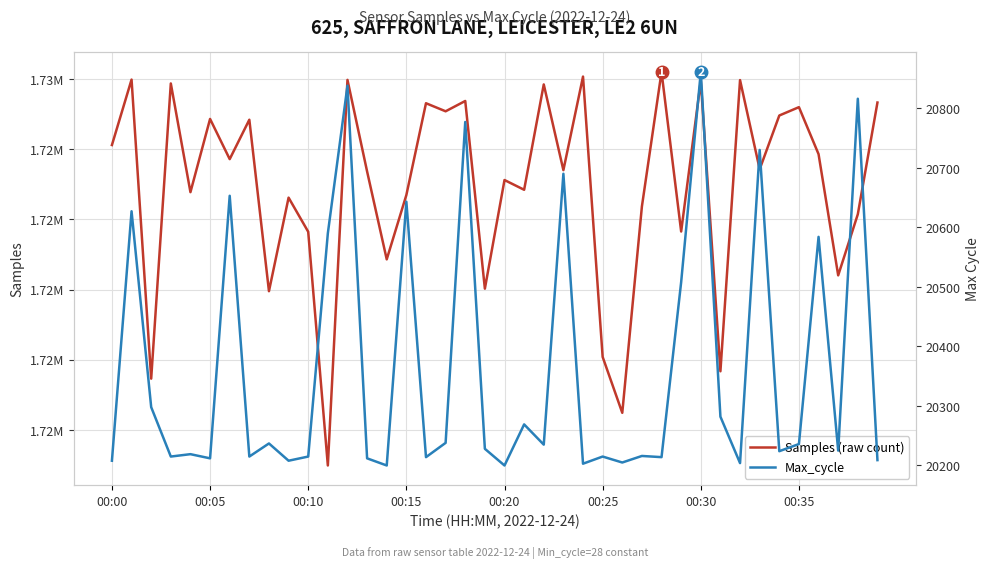

Rank the categories by Samples (raw count) value from highest to lowest.

28, 24, 00:05, 12, 32, 30, 00:15, 22, 18, 39, 16, 35, 17, 34, 00:25, 00:35, 00:00, 36, 00:30, 33, 23, 13, 20, 21, 00:20, 15, 9, 27, 38, 29, 10, 14, 37, 19, 8, 25, 31, 00:10, 26, 11